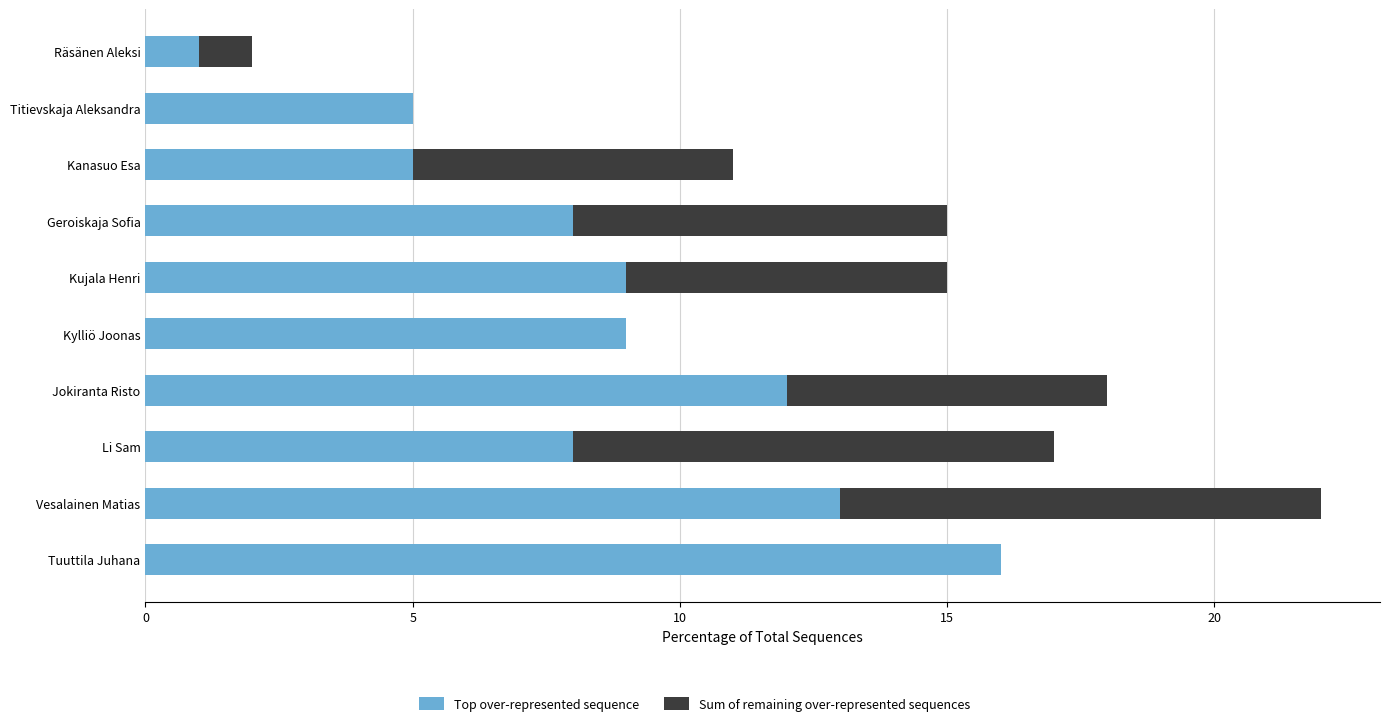

The Top over-represented sequence series shows 18 at Jokiranta Risto. True or false?

False